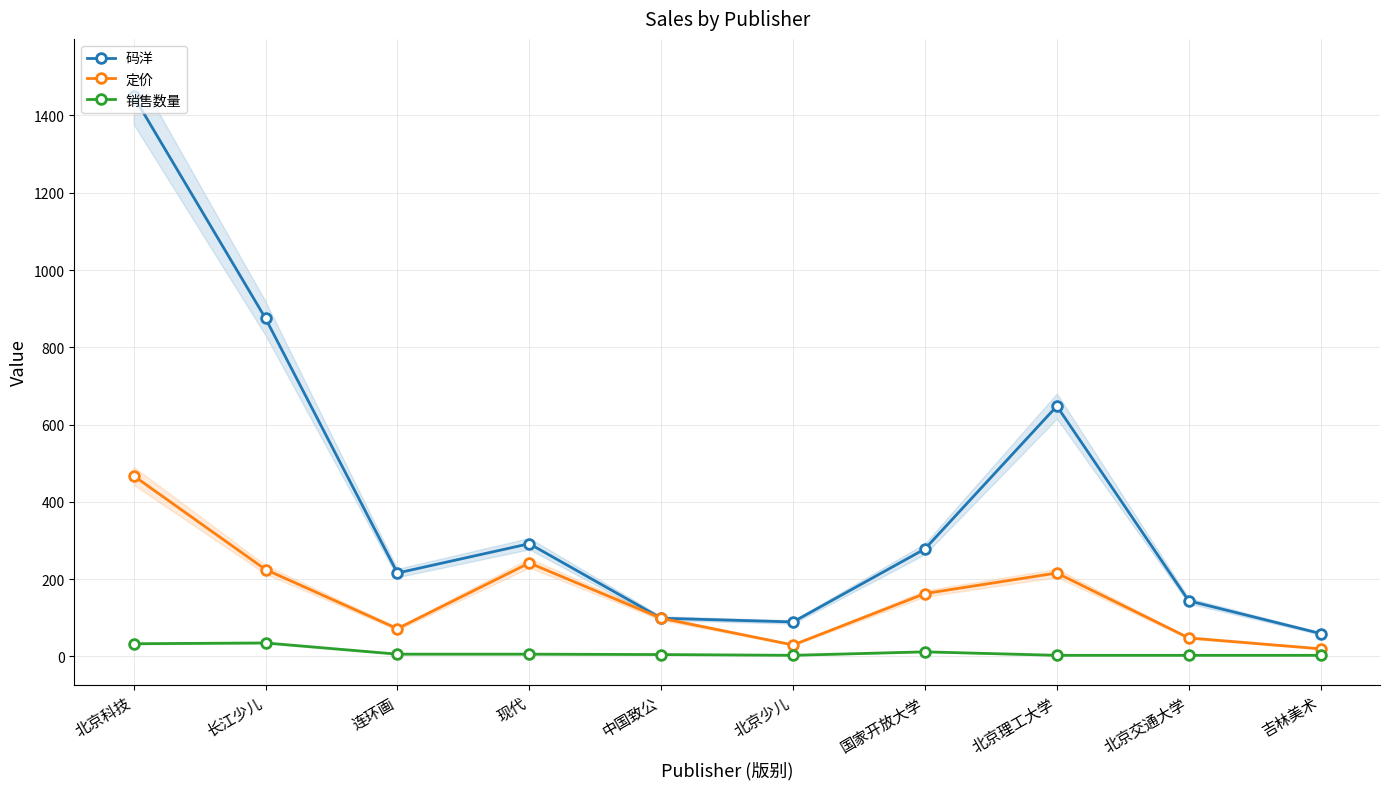

True or false: 销售数量 has a value of 0.8 at 北京理工大学.

False